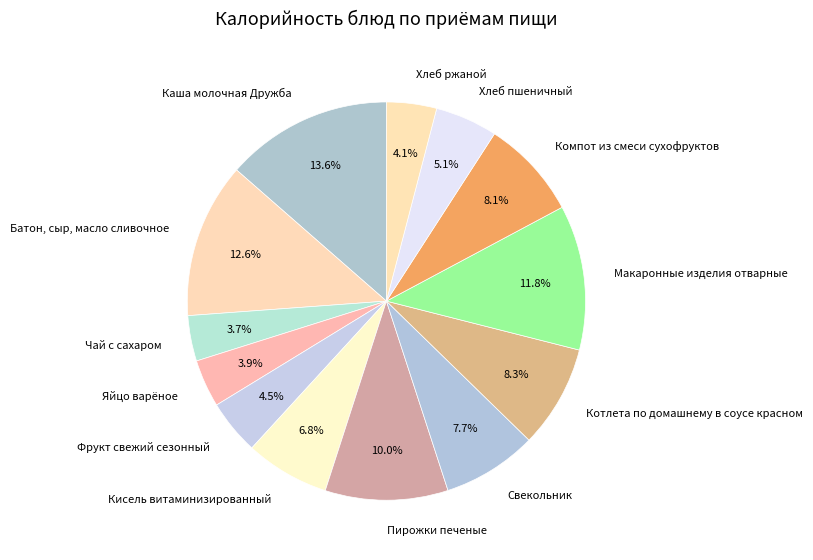

Is it true that Хлеб пшеничный is 11% of the pie?

False